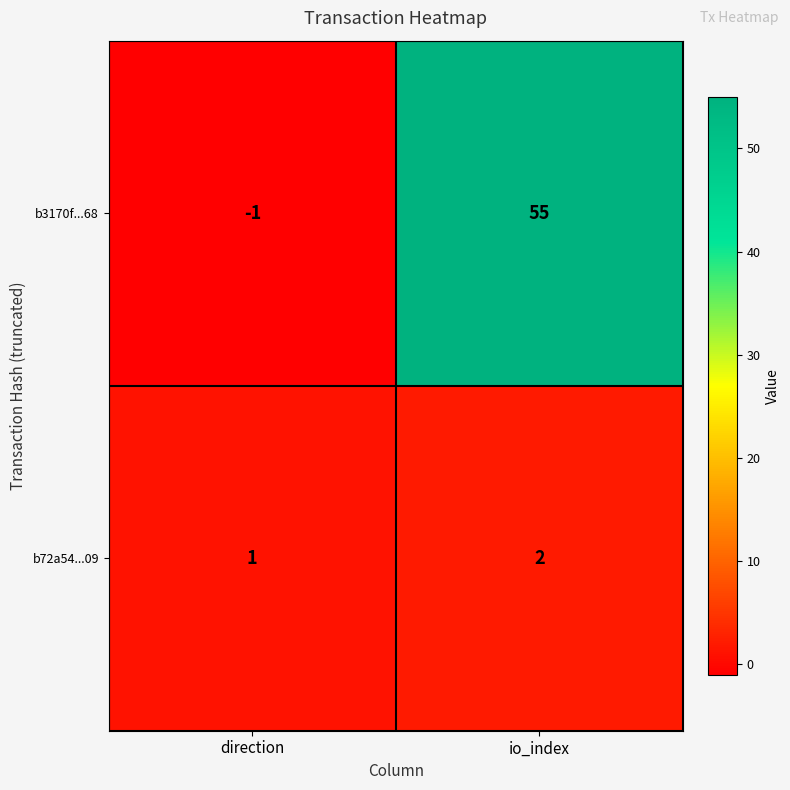

The b3170f...68 series shows -1 at direction. True or false?

True